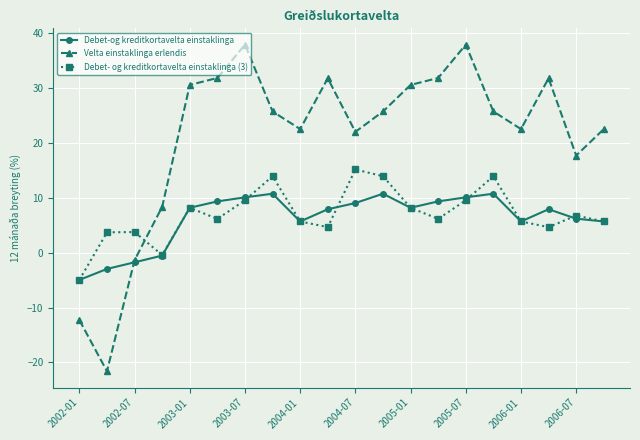

How many series are shown in this chart?

3